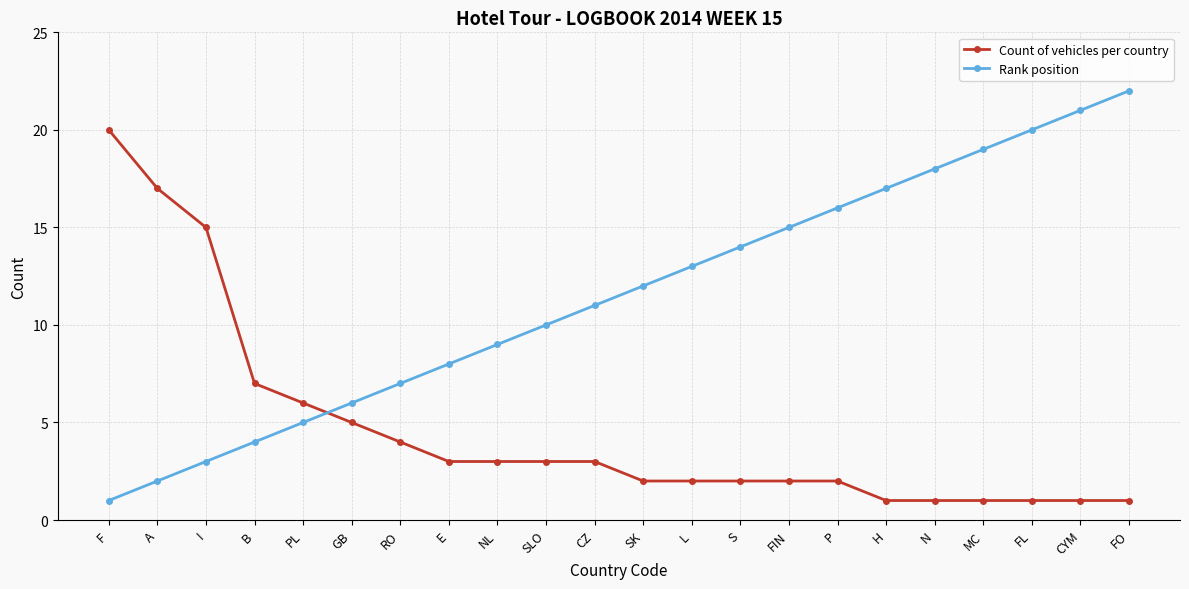

The value of Rank position at GB is 9. True or false?

False